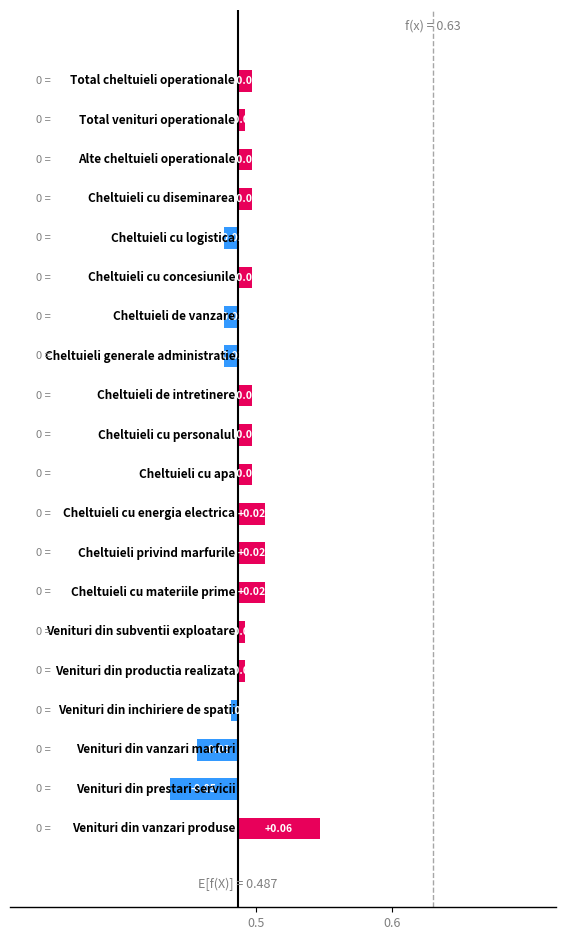

Where does the data first go above 0?

Venituri din vanzari produse